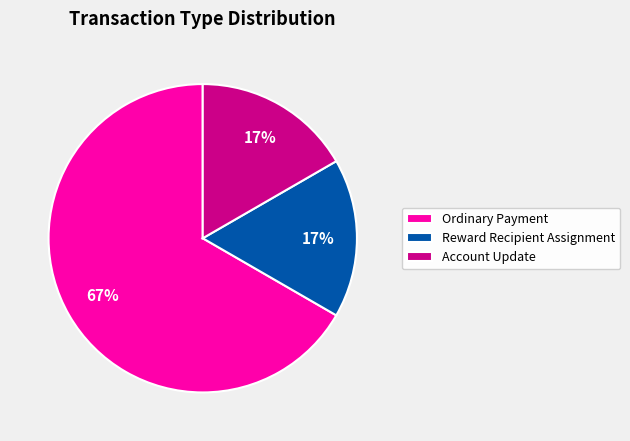

True or false: Reward Recipient Assignment accounts for 17% of the total.

True